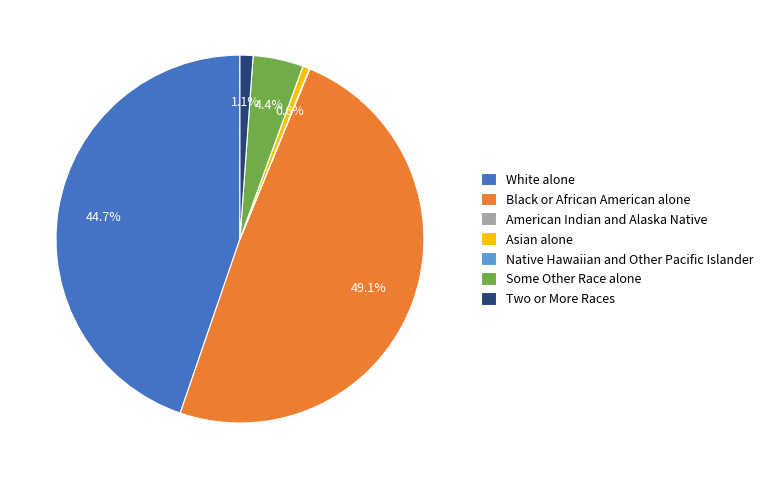

What is the largest slice in the pie chart?

Black or African American alone